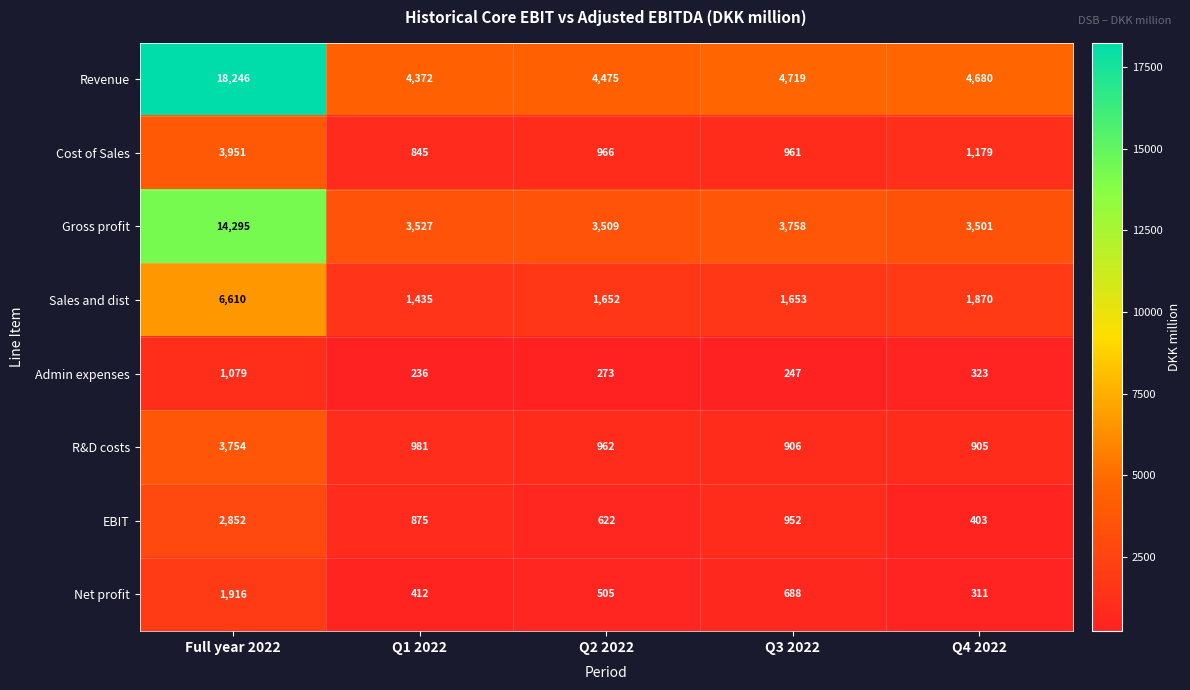

Which series has the largest total across all categories?

Revenue